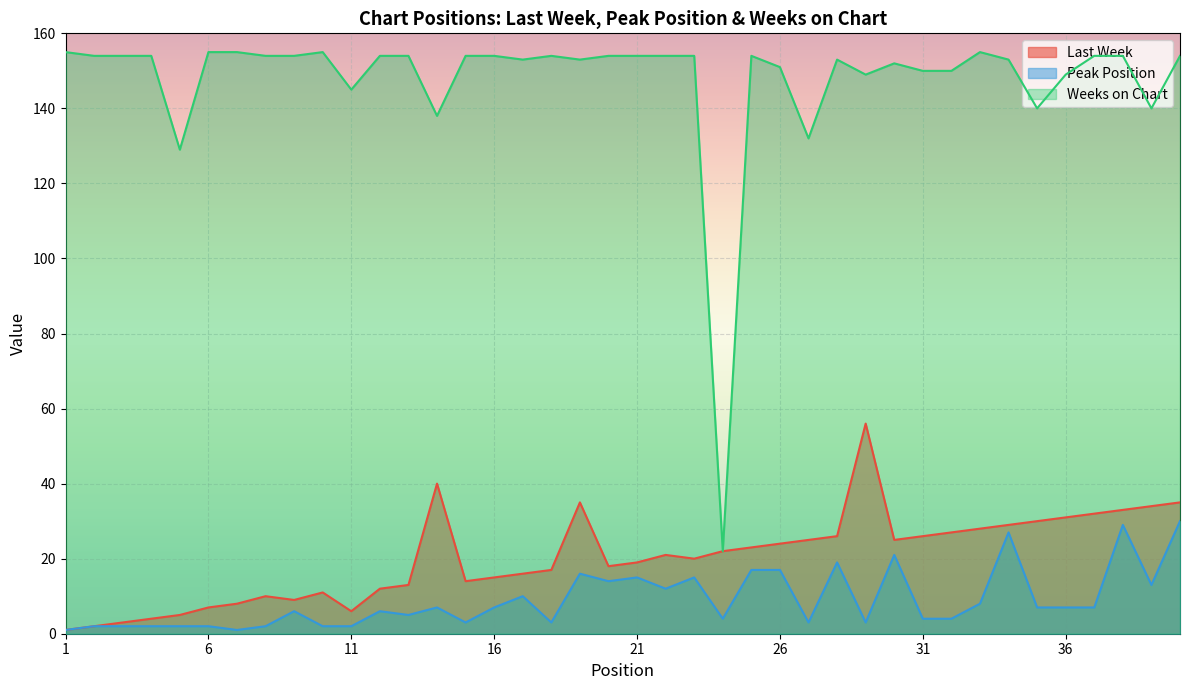

What is the average value of the Peak Position series?

9